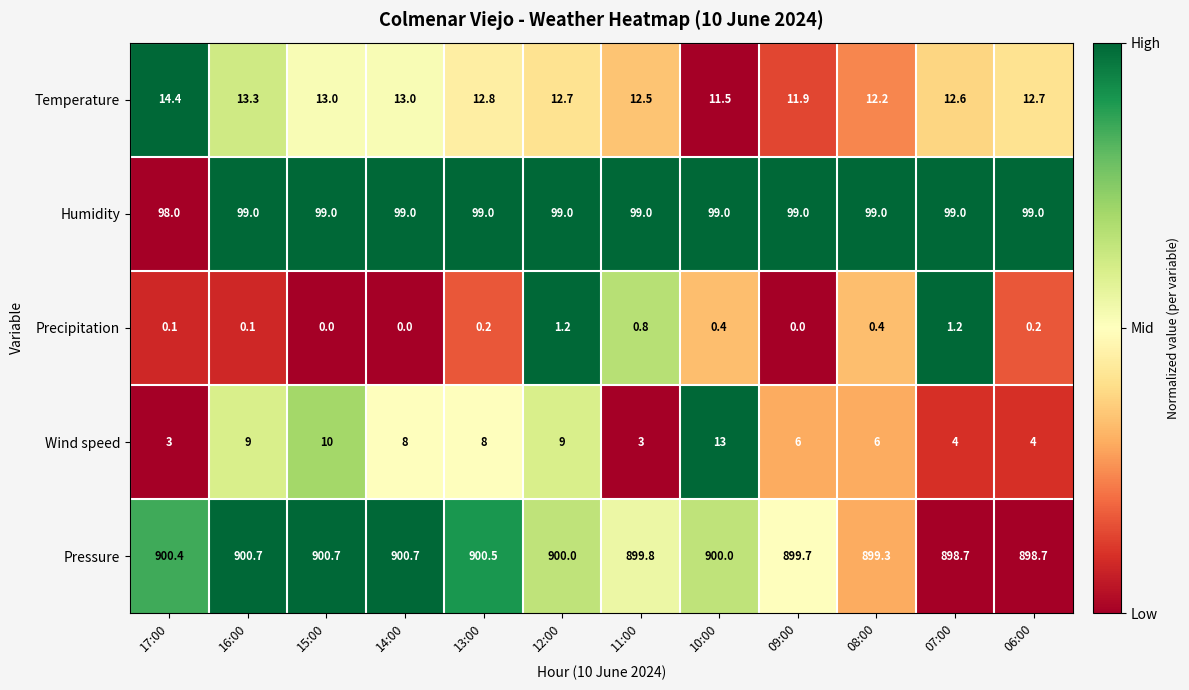

How many series are shown in this chart?

5